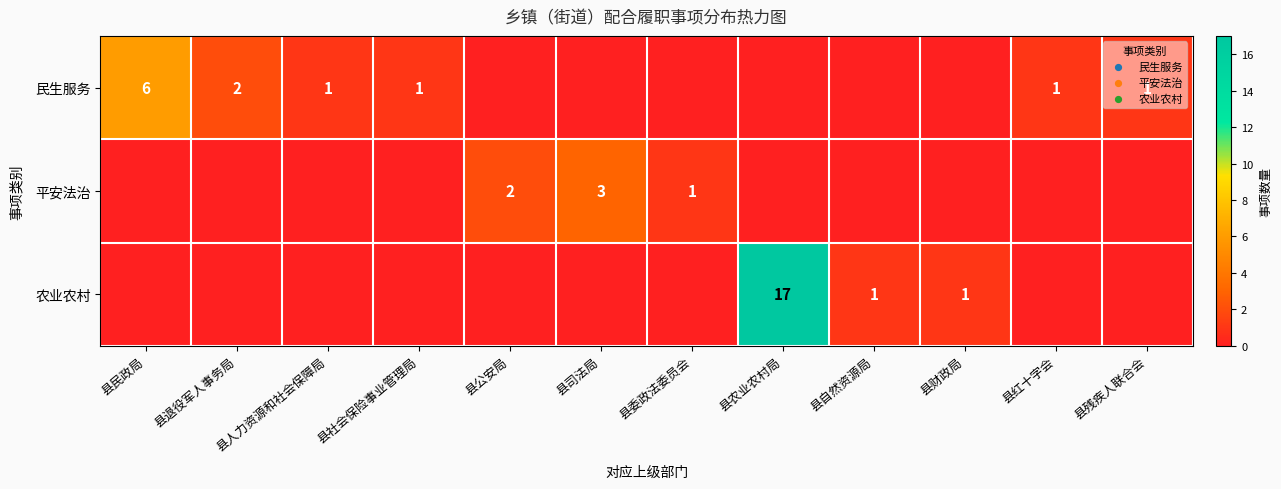

Is it true that 农业农村 equals 17 at 县农业农村局?

True